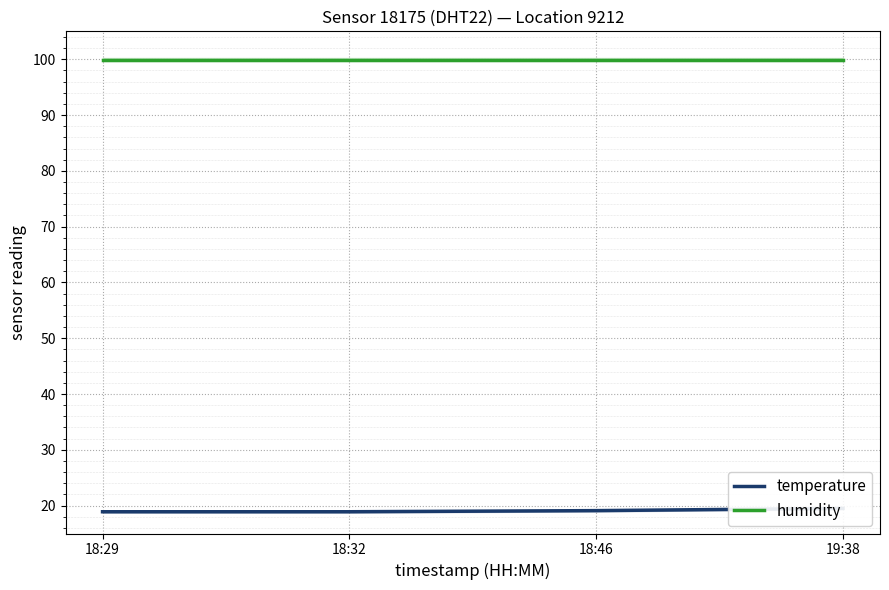

Reading left to right, extract all data points from this chart.

temperature: 18.9	18.9	19.1	19.5
humidity: 99.9	99.9	99.9	99.9